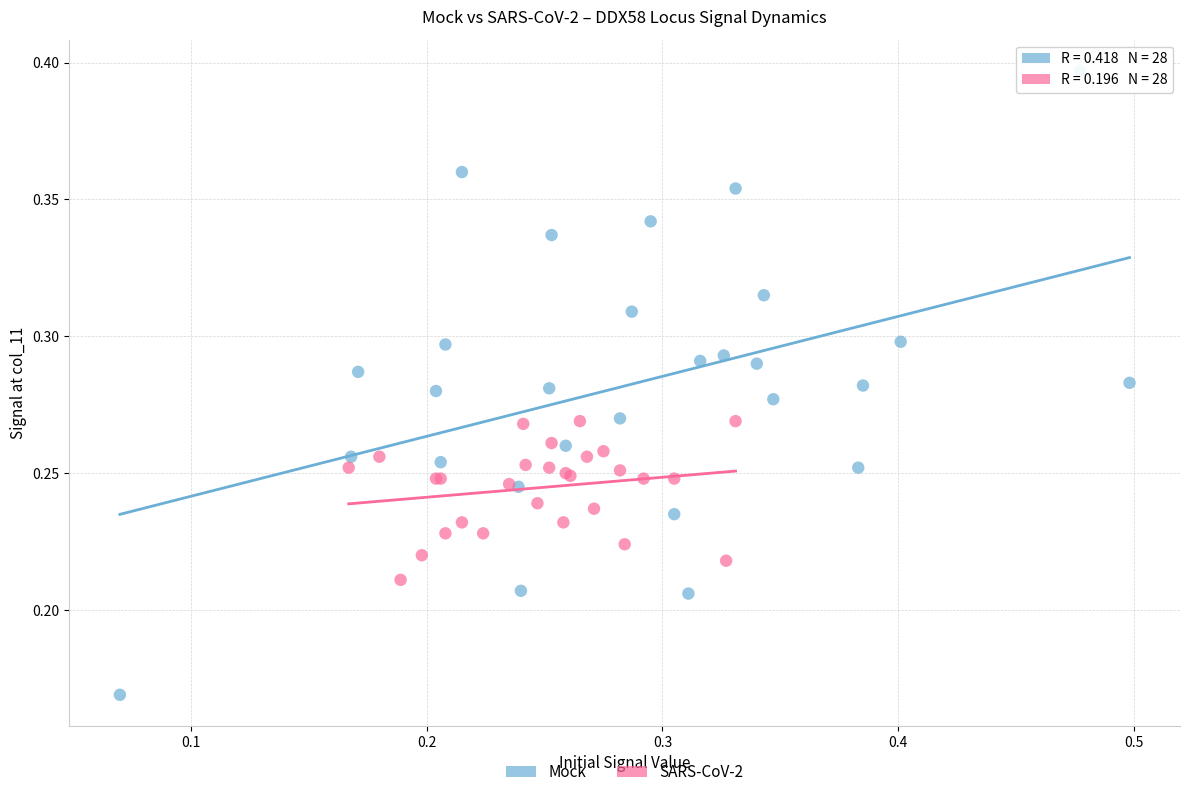

Which series contains the lowest Y value?

Mock